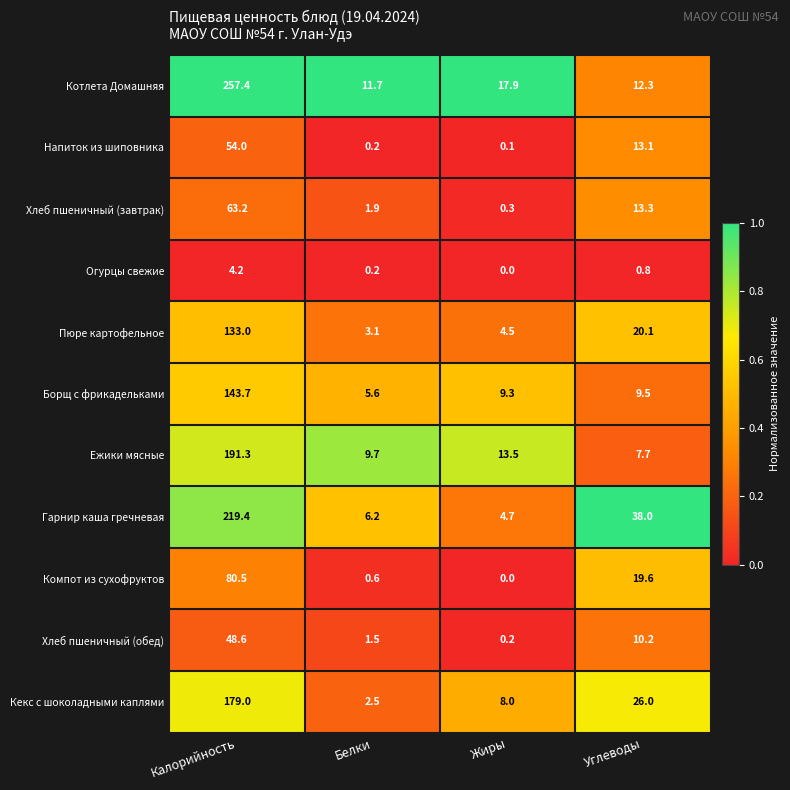

Which series has the largest range (max minus min)?

Котлета Домашняя